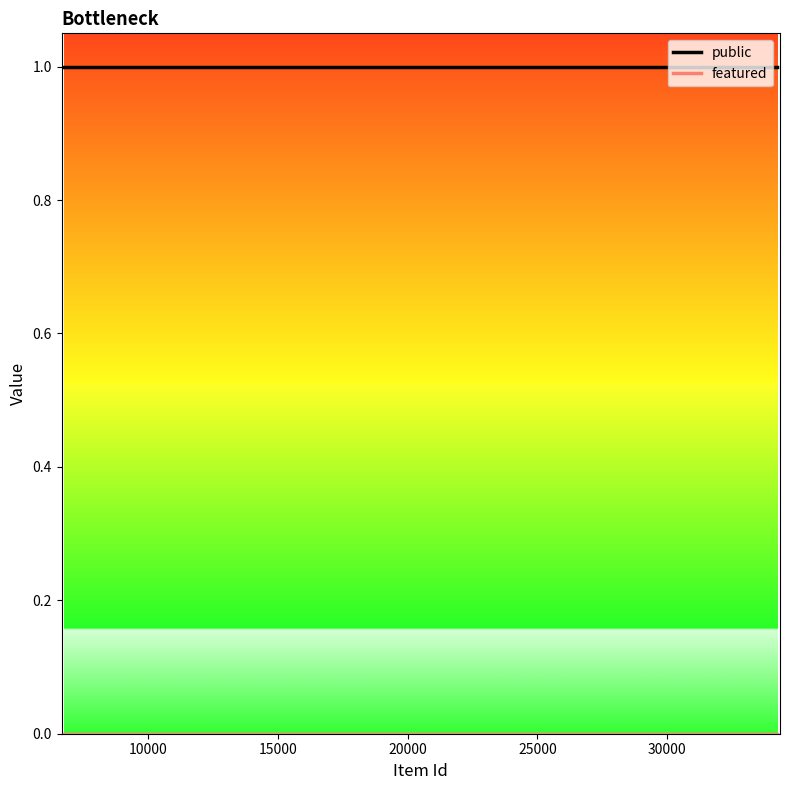

Which series has the largest total across all categories?

public